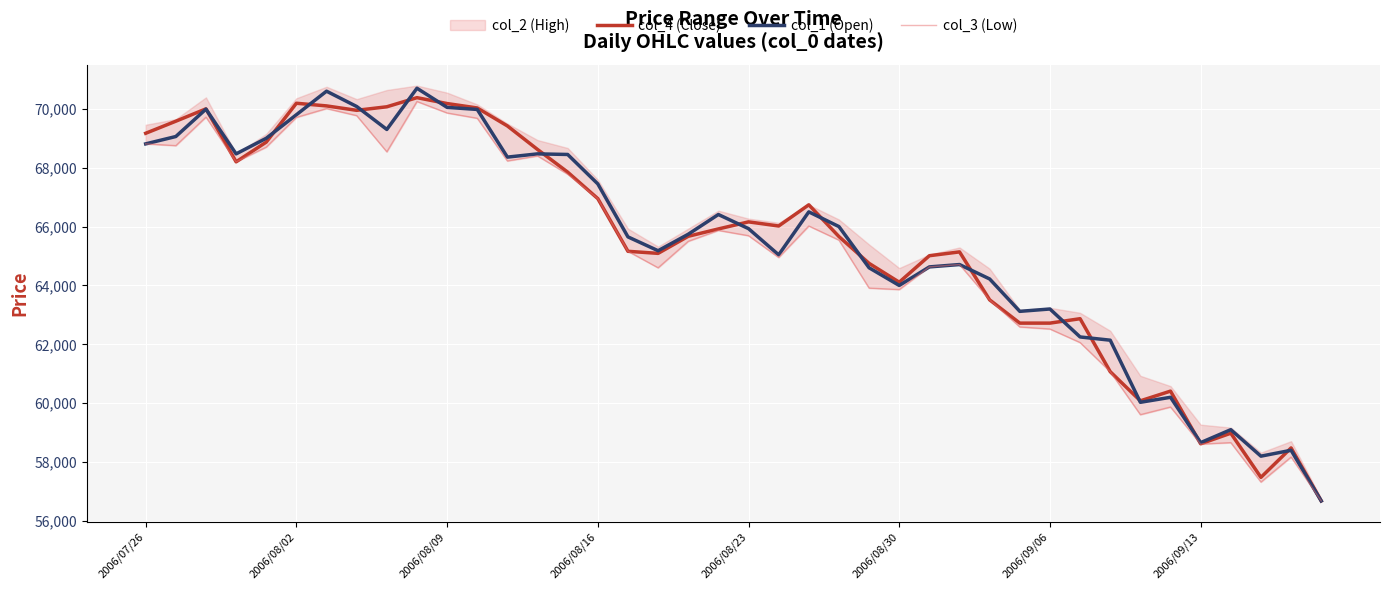

What is the average value of the col_3 (Low) series?

65112